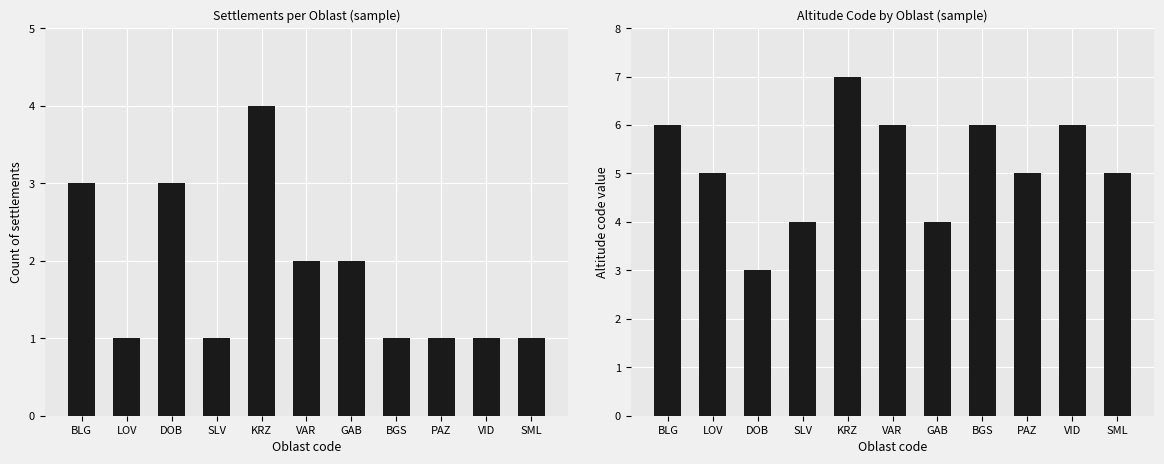

What is the value of the Count of settlements bar at the 7th from the left?

2